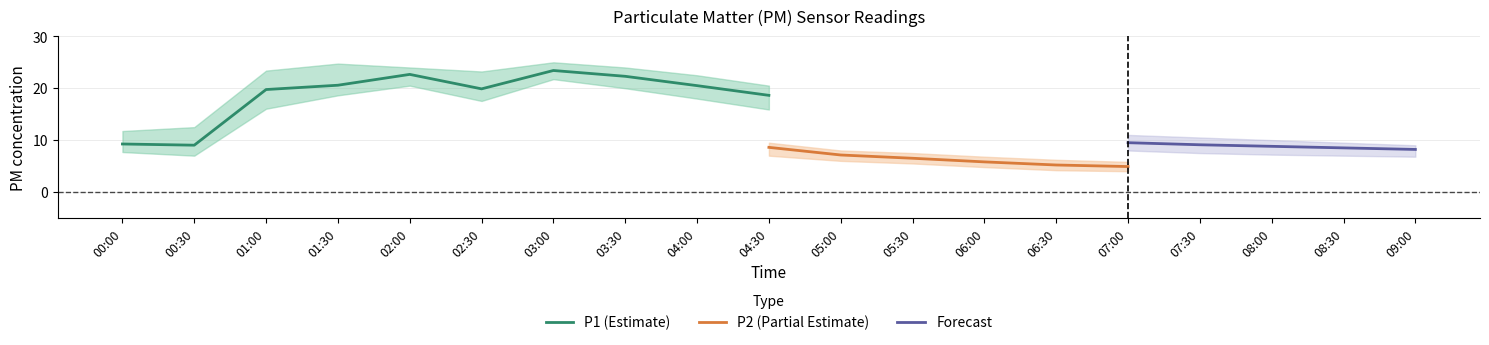

The P1 (Estimate) series shows 19.9 at 02:30. True or false?

True